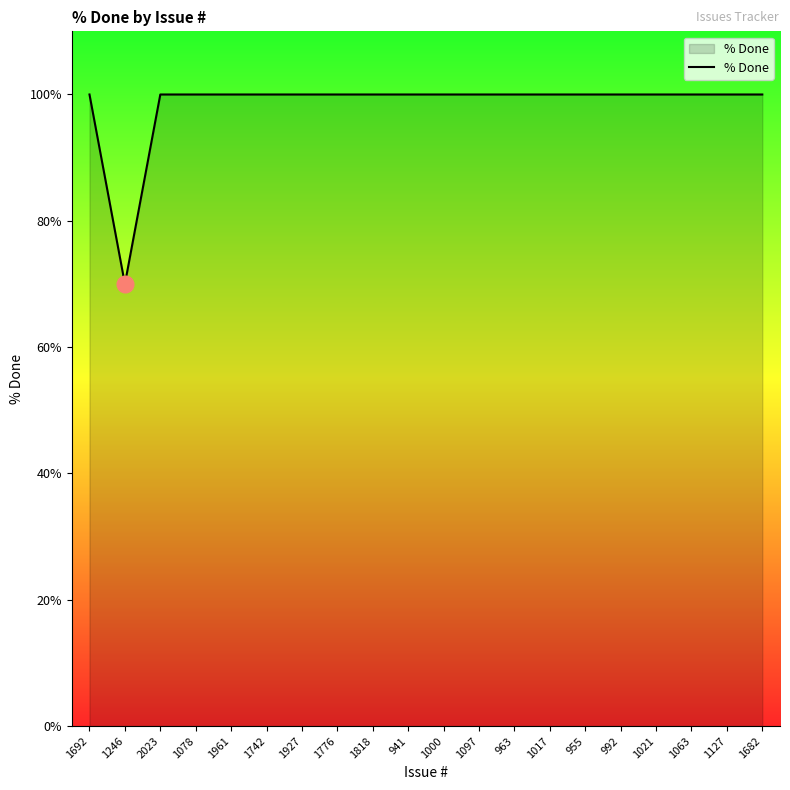

What is the ratio of the value at 1078 to the value at 1742?

1.0